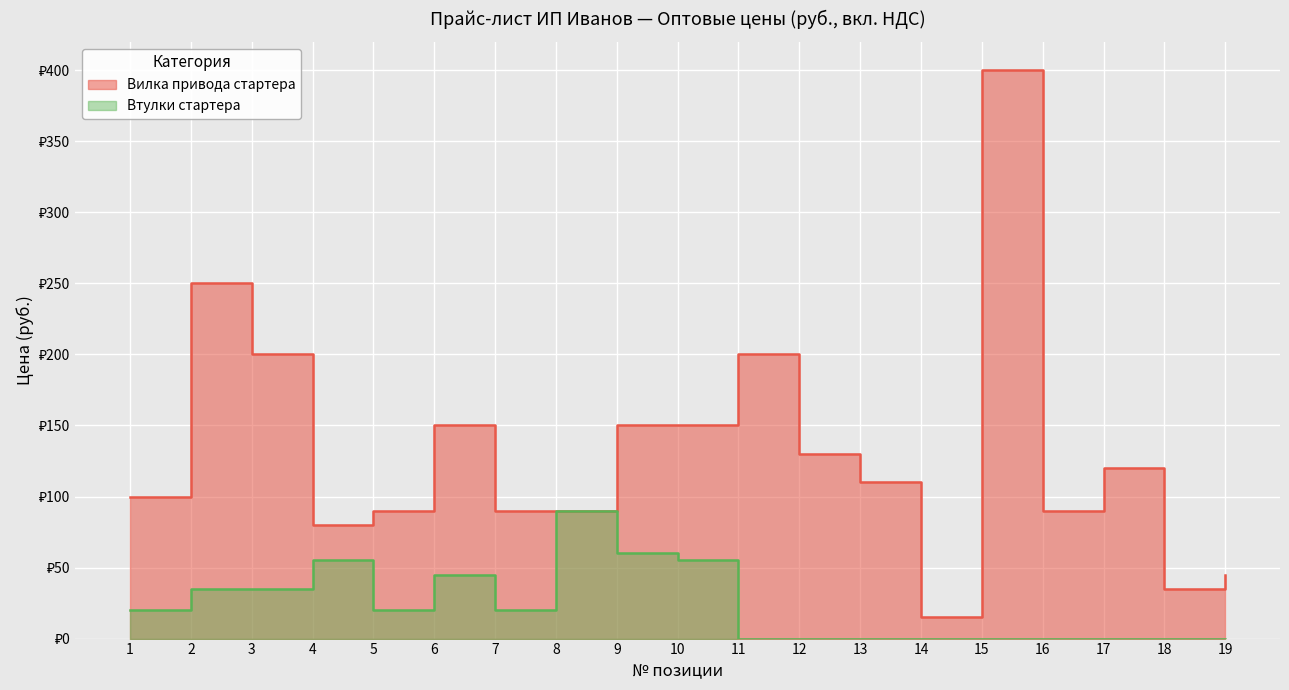

How many data points in Вилка привода стартера are less than 110?

9